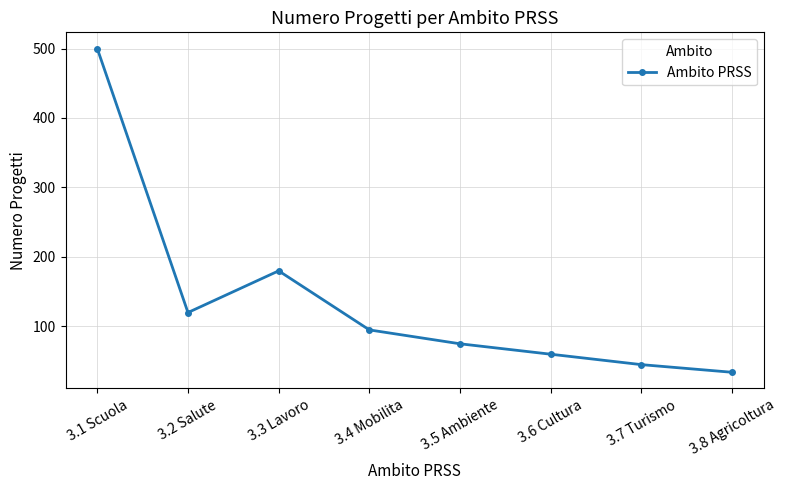

At which category does the chart reach its minimum across all series?

3.8 Agricoltura